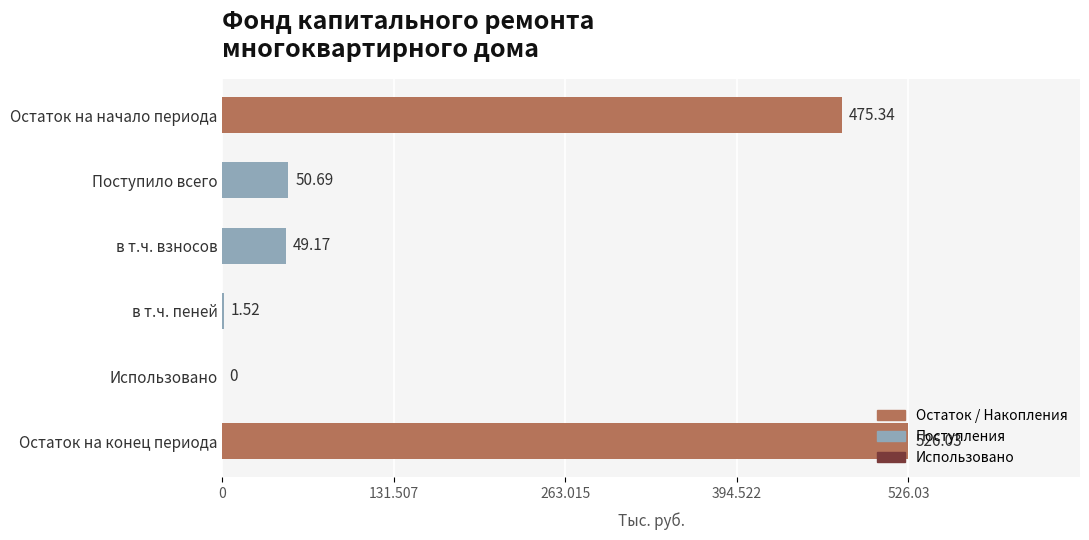

Where is the data nearest to the value 263?

Поступило всего